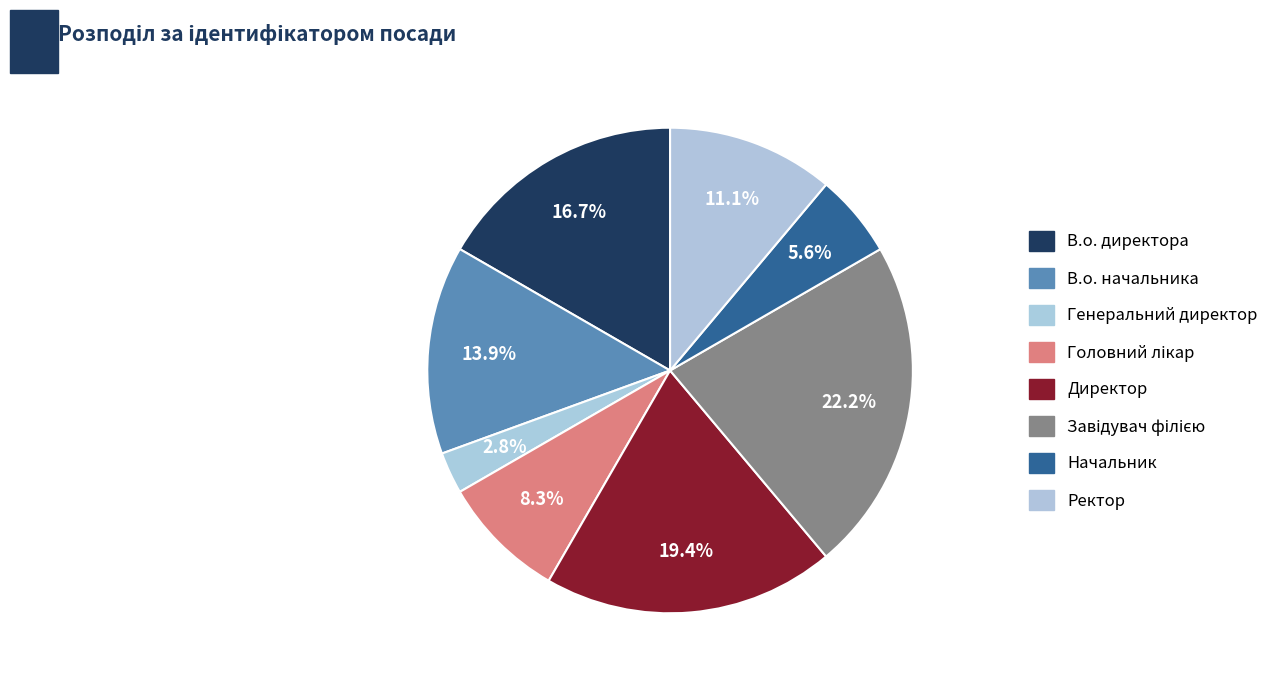

Rank the categories by value from lowest to highest.

Генеральний директор, Начальник, Головний лікар, Ректор, В.о. начальника, В.о. директора, Директор, Завідувач філією